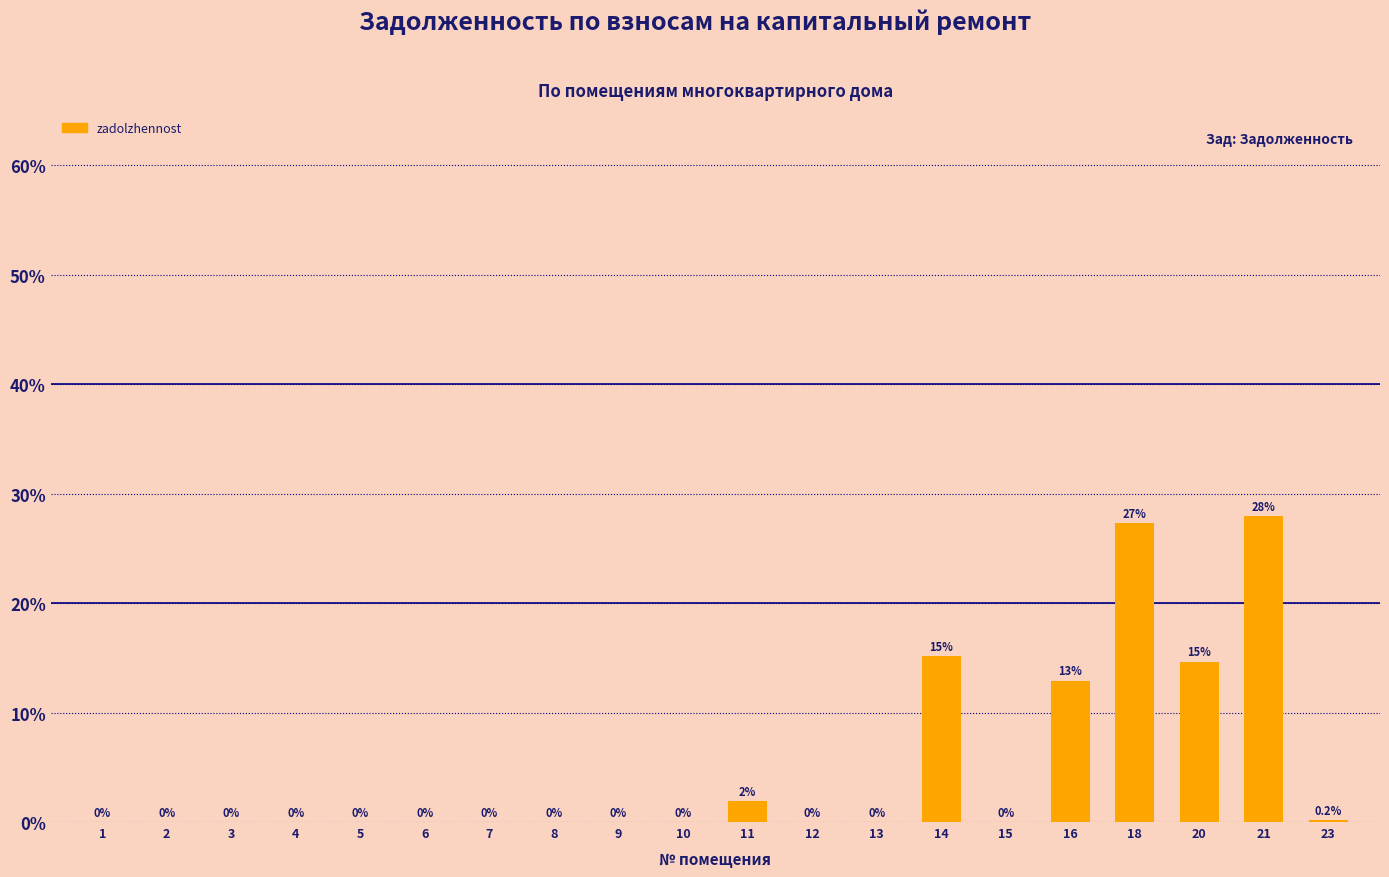

The value at 23 is 0.2. True or false?

True